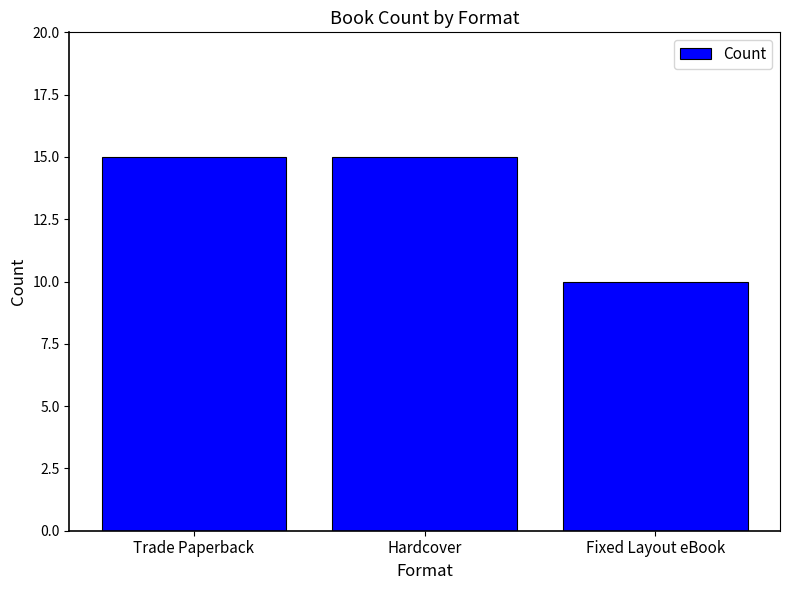

The value at Fixed Layout eBook is 5. True or false?

False